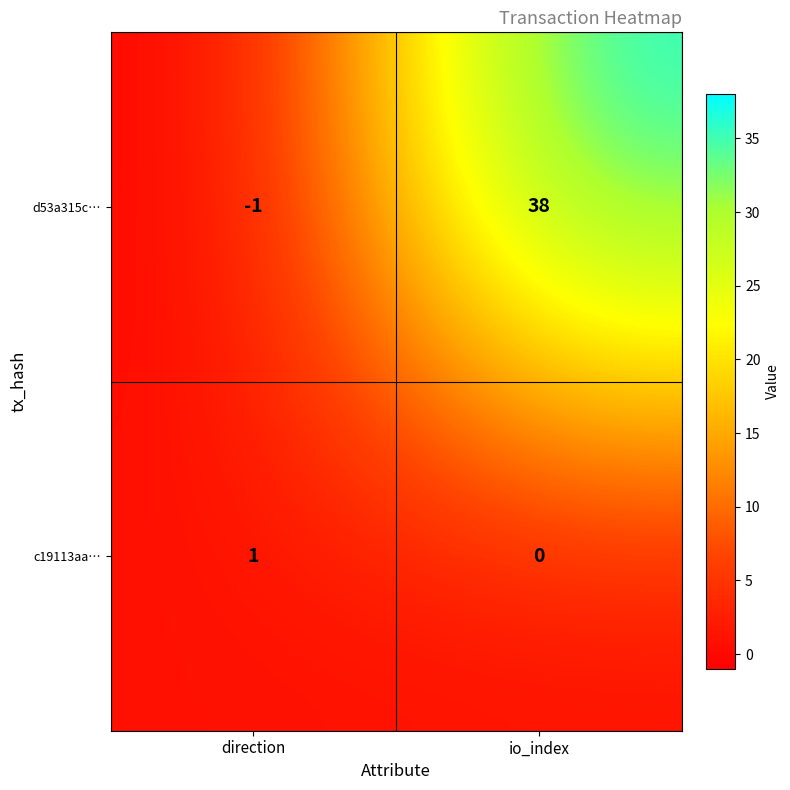

Reading left to right, list all the values displayed in this chart.

d53a315c…: -1	38
c19113aa…: 1	0